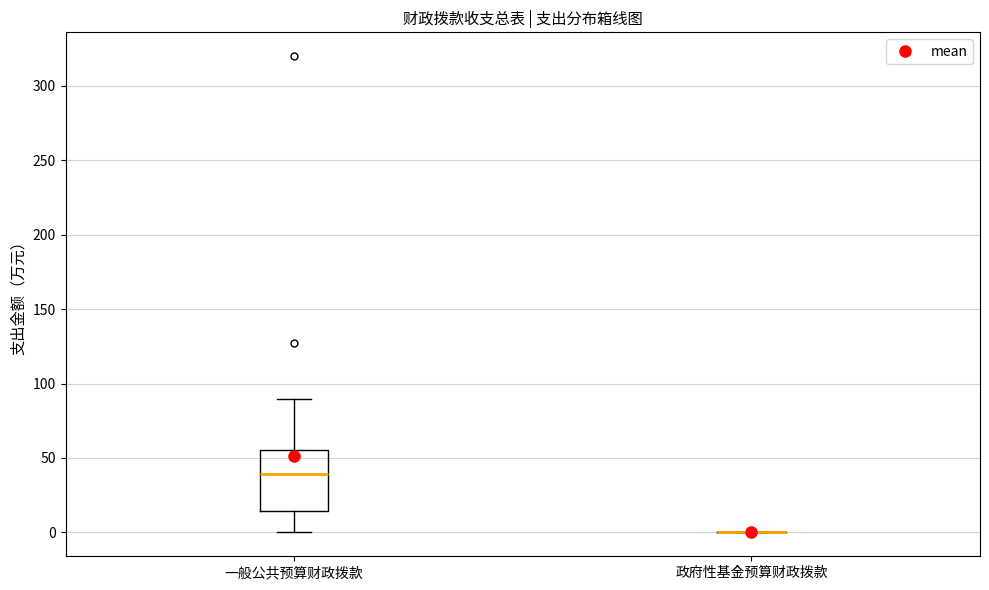

Reading left to right, transcribe this box plot: for each box, give where its median line is, the range the box spans, and where its two whiskers end, as read against the y-axis. The values are not printed on the chart, so give them approximately, as read against the axis.

一般公共预算财政拨款: median 40, box 15 to 55, whiskers 0 to 90
政府性基金预算财政拨款: box collapsed to a line at 0, whiskers 0 to 0